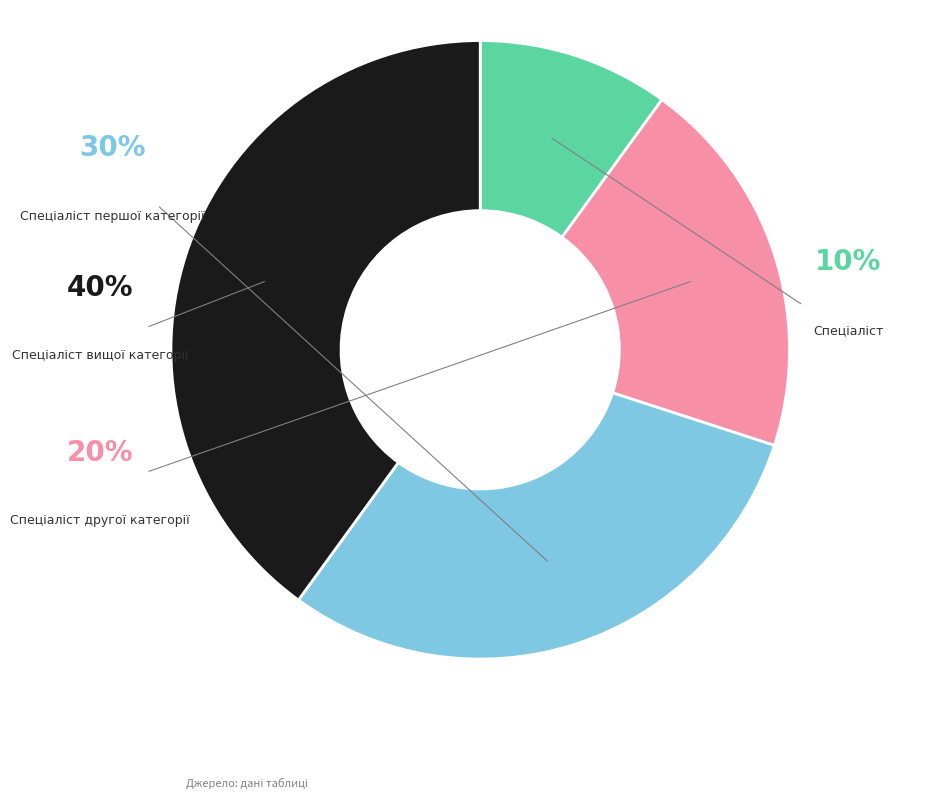

What is the total percentage of Спеціаліст другої категорії and Спеціаліст?

30.0%